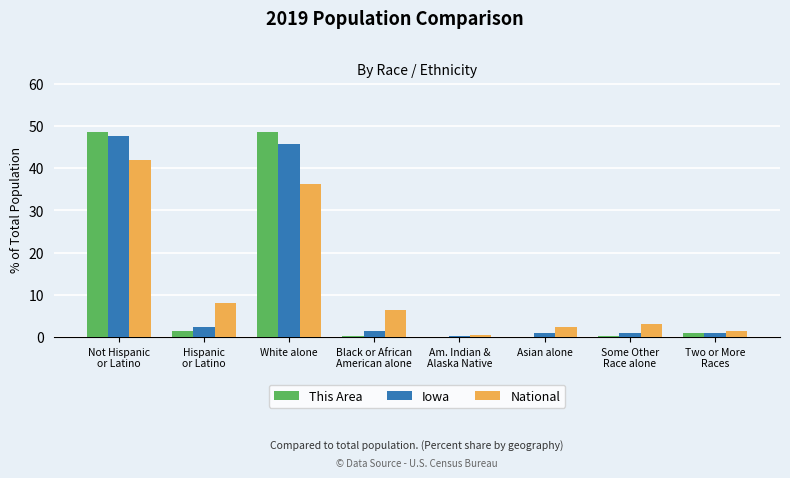

What is the spread (max minus min) of values at Some Other
Race alone?

2.9